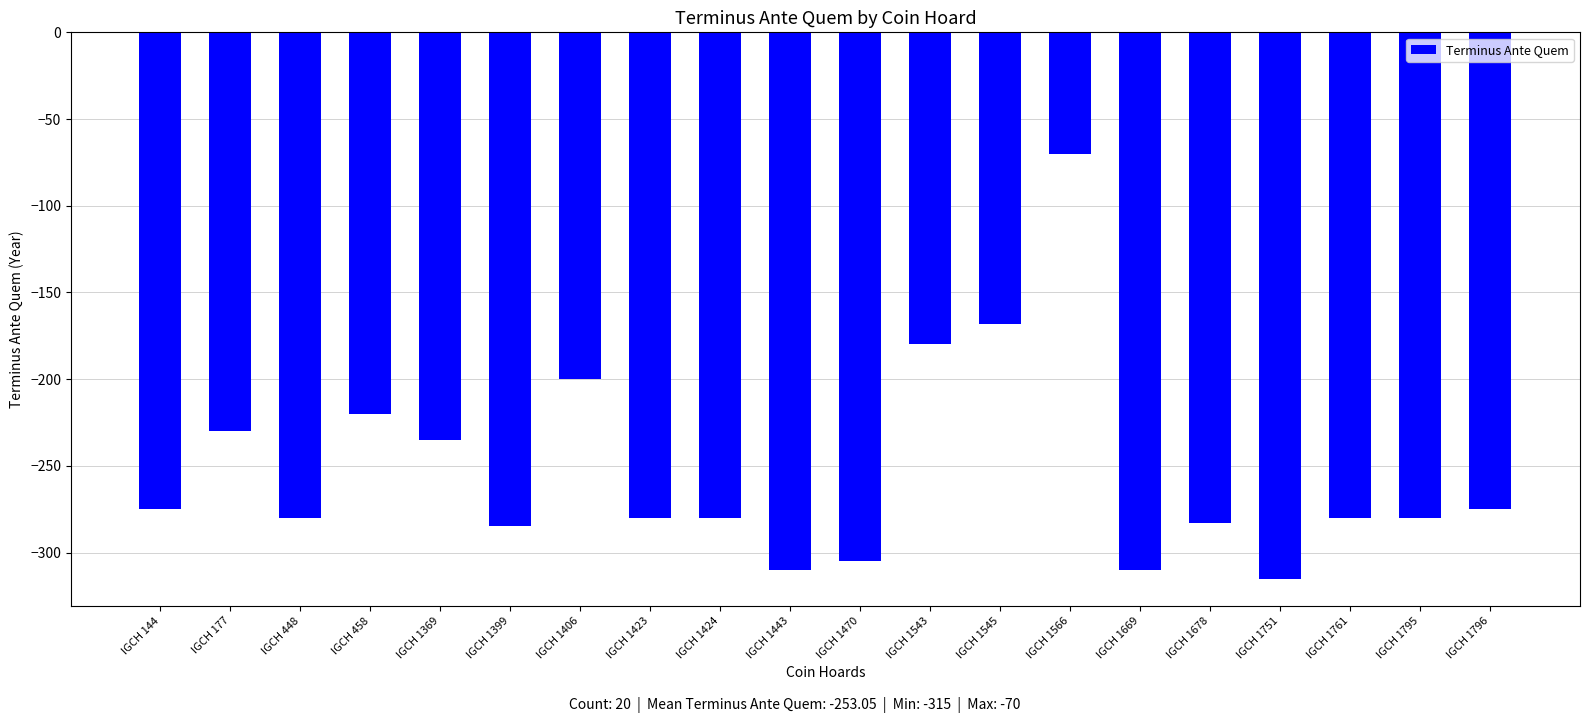

Is it true that the value at IGCH 1761 is -164?

False